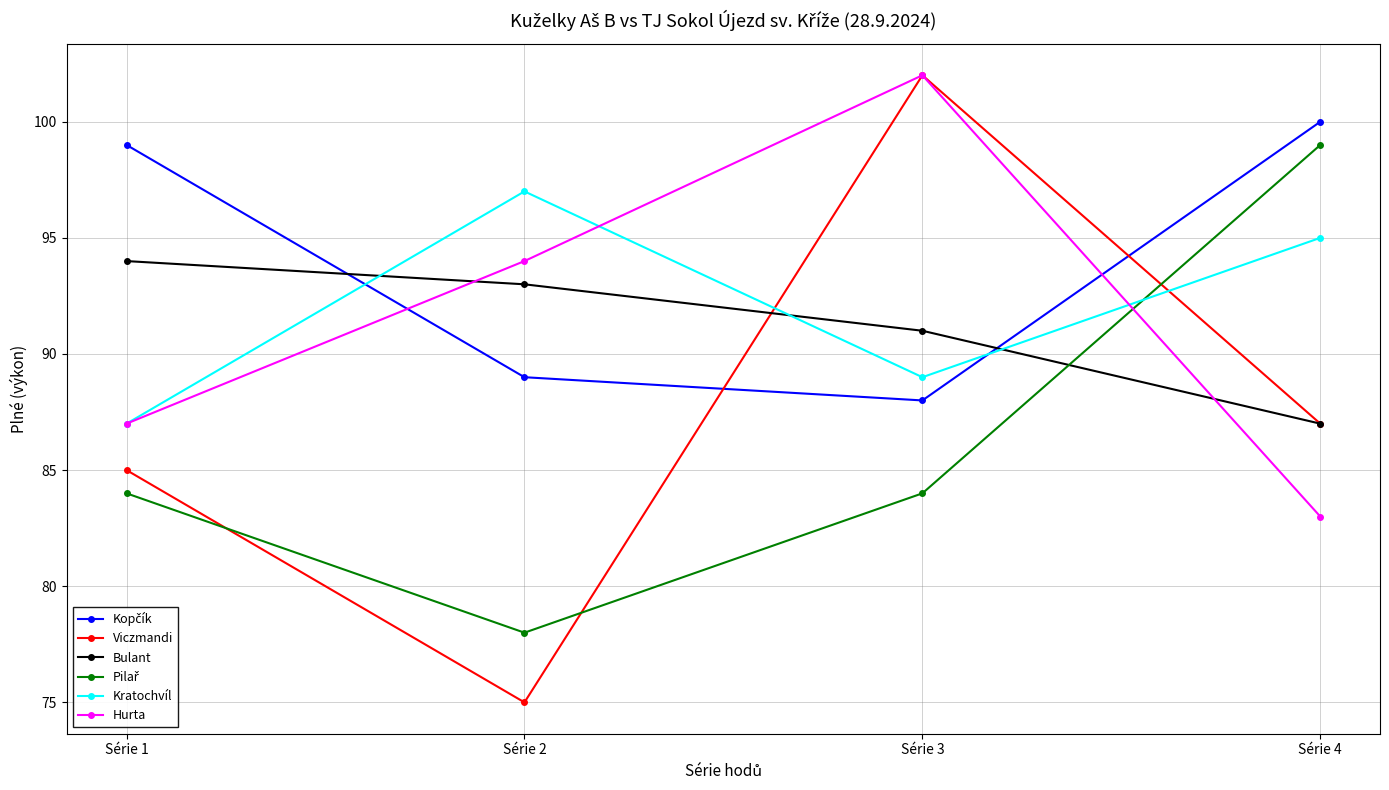

What is the total value across all series at Série 2?

526